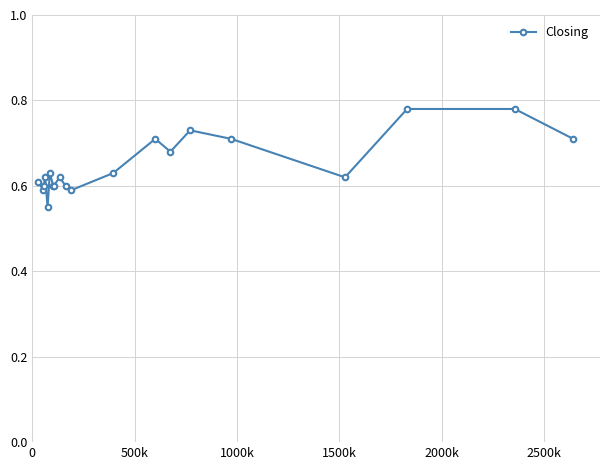

True or false: there are more than 0 points higher than both neighbors.

True